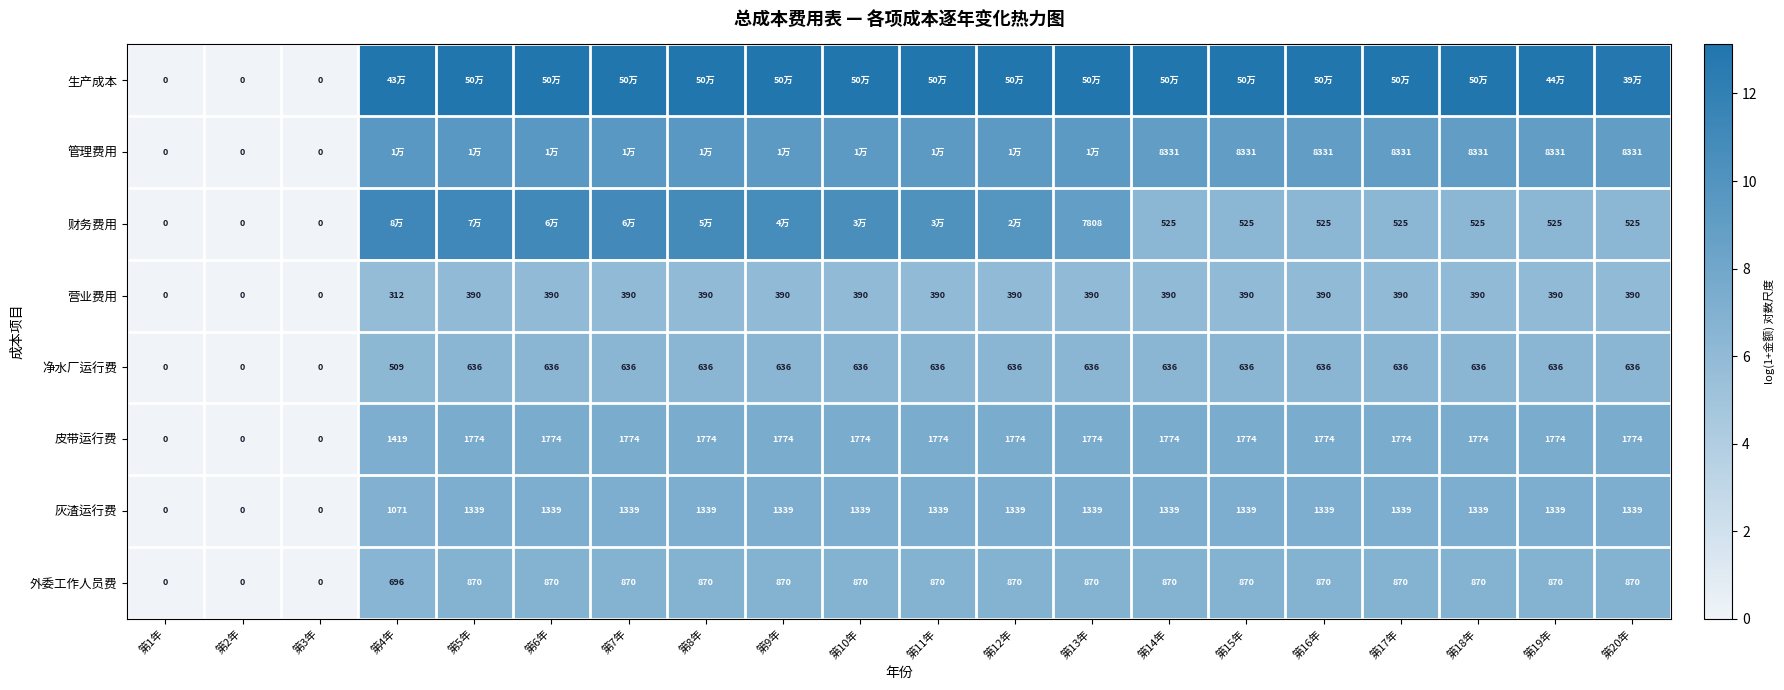

How many positive values does the 皮带运行费 series have?

17